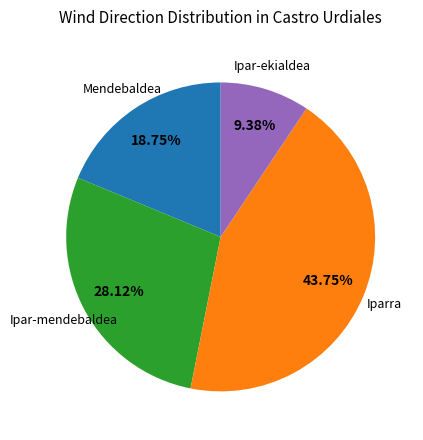

Is there any slice that represents more than half of the pie?

No